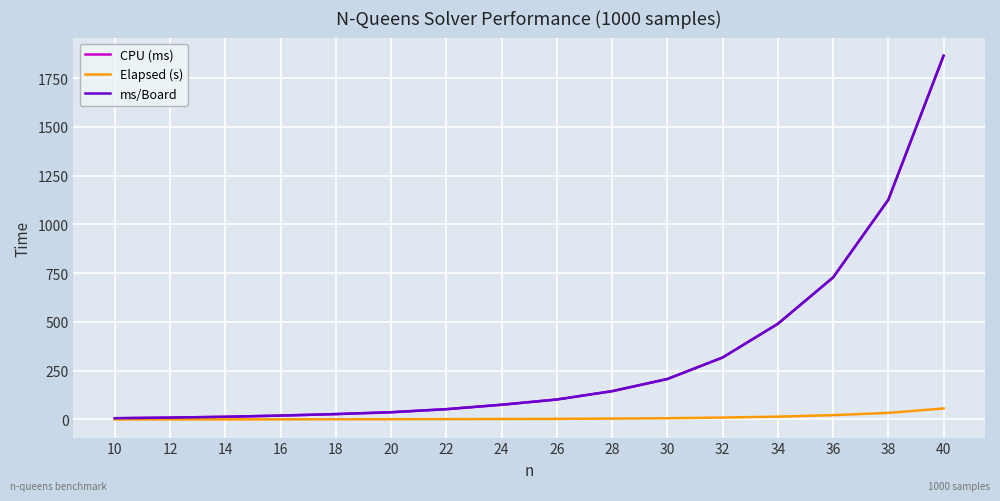

True or false: CPU (ms) and ms/Board cross at least once.

False